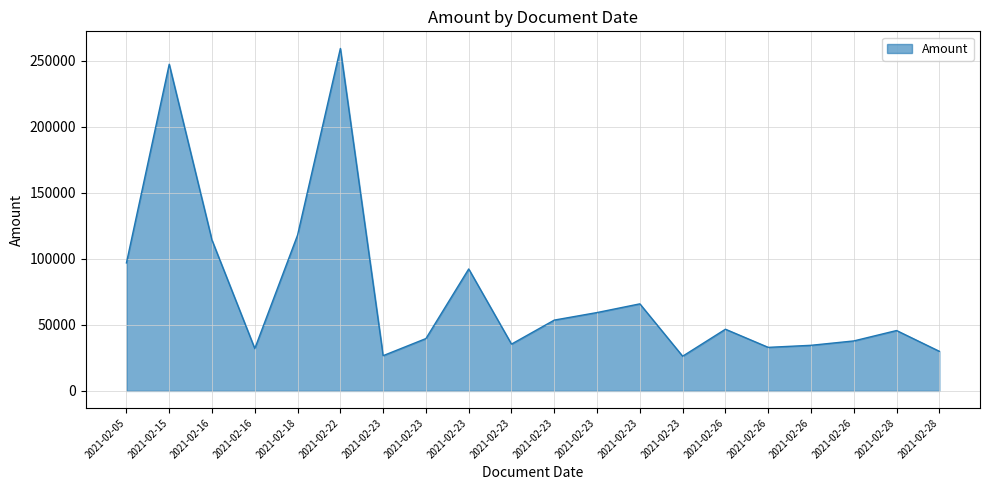

How many lines are shown in the chart?

1